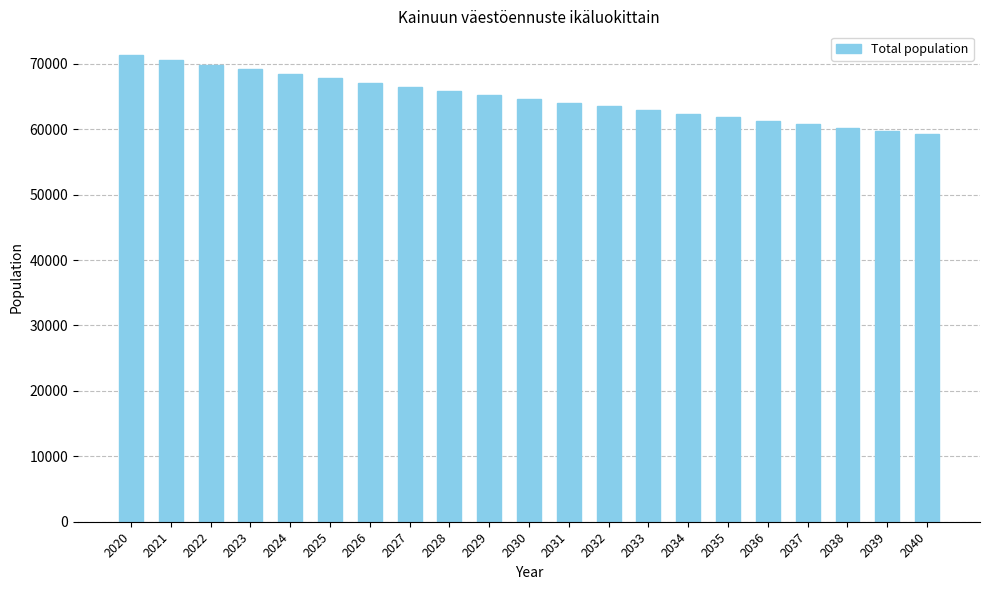

What is the difference between the maximum and second lowest values?

11679